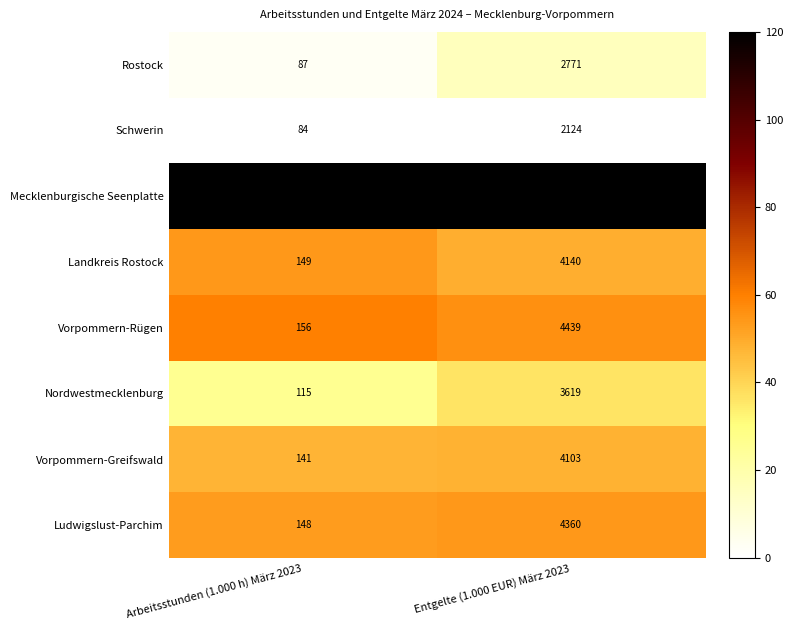

Reading left to right, extract all data points from this chart.

Rostock: Arbeitsstunden (1.000 h) März 2023=87	Entgelte (1.000 EUR) März 2023=2771
Schwerin: Arbeitsstunden (1.000 h) März 2023=84	Entgelte (1.000 EUR) März 2023=2124
Mecklenburgische Seenplatte: Arbeitsstunden (1.000 h) März 2023=228	Entgelte (1.000 EUR) März 2023=7063
Landkreis Rostock: Arbeitsstunden (1.000 h) März 2023=149	Entgelte (1.000 EUR) März 2023=4140
Vorpommern-Rügen: Arbeitsstunden (1.000 h) März 2023=156	Entgelte (1.000 EUR) März 2023=4439
Nordwestmecklenburg: Arbeitsstunden (1.000 h) März 2023=115	Entgelte (1.000 EUR) März 2023=3619
Vorpommern-Greifswald: Arbeitsstunden (1.000 h) März 2023=141	Entgelte (1.000 EUR) März 2023=4103
Ludwigslust-Parchim: Arbeitsstunden (1.000 h) März 2023=148	Entgelte (1.000 EUR) März 2023=4360